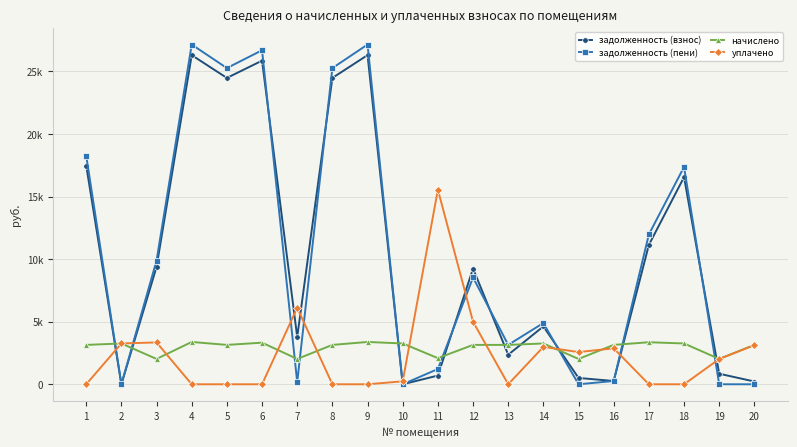

Reading right to left, transcribe all the data shown in this chart.

задолженность (взнос): 20=222.0	19=843.6	18=16551.7	17=11138.0	16=262.3	15=506.2	14=4624.2	13=2361.2	12=9249.5	11=696.5	10=0.0	9=26303.7	8=24480.2	7=3777.2	6=25861.6	5=24480.2	4=26303.7	3=9380.3	2=0.0	1=17480.2
задолженность (пени): 20=0.0	19=0.8	18=17366.9	17=11978.0	16=262.3	15=0.0	14=4895.4	13=3148.0	12=8536.3	11=1218.7	10=0.0	9=27149.0	8=25267.0	7=168.7	6=26692.8	5=25267.0	4=27149.0	3=9886.4	2=0.0	1=18267.0
начислено: 20=3147.1	19=2024.6	18=3260.8	17=3360.2	16=3147.1	15=2024.6	14=3260.8	13=3147.1	12=3147.1	11=2088.6	10=3260.8	9=3381.5	8=3147.1	7=2024.6	6=3324.7	5=3147.1	4=3381.5	3=2024.6	2=3260.8	1=3147.1
уплачено: 20=3128.6	19=2018.6	18=0.0	17=0.0	16=2874.2	15=2572.2	14=2990.0	13=0.0	12=5000.0	11=15550.0	10=235.9	9=0.0	8=0.0	7=6114.6	6=0.0	5=0.0	4=0.0	3=3345.8	2=3260.8	1=0.0